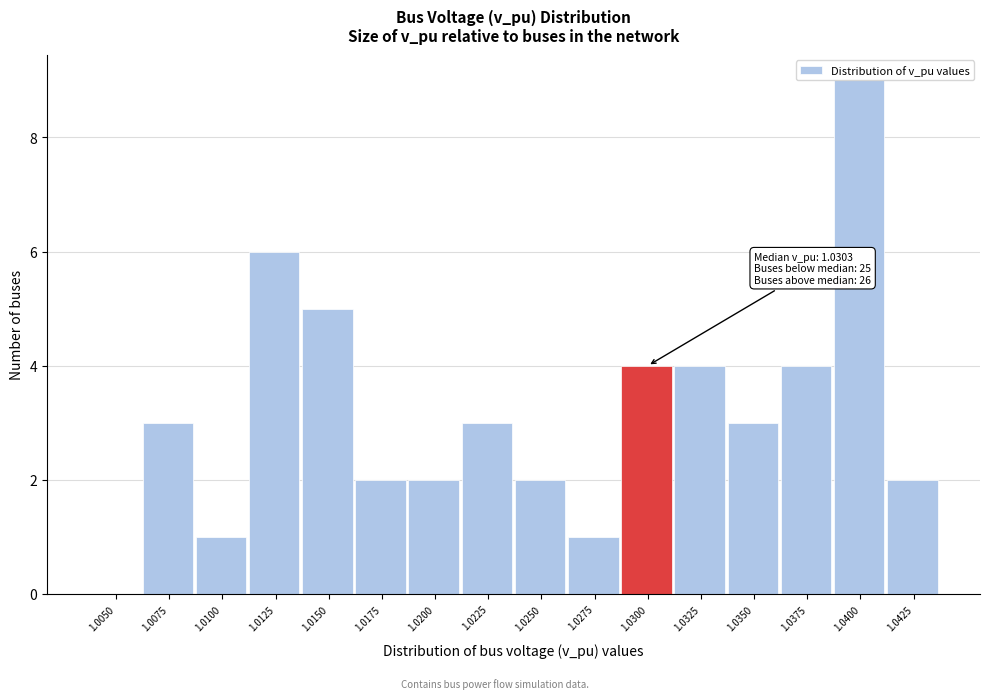

Reading left to right, extract all data points from this chart.

1.0050=0	1.0075=3	1.0100=1	1.0125=6	1.0150=5	1.0175=2	1.0200=2	1.0225=3	1.0250=2	1.0275=1	1.0300=4	1.0325=4	1.0350=3	1.0375=4	1.0400=9	1.0425=2